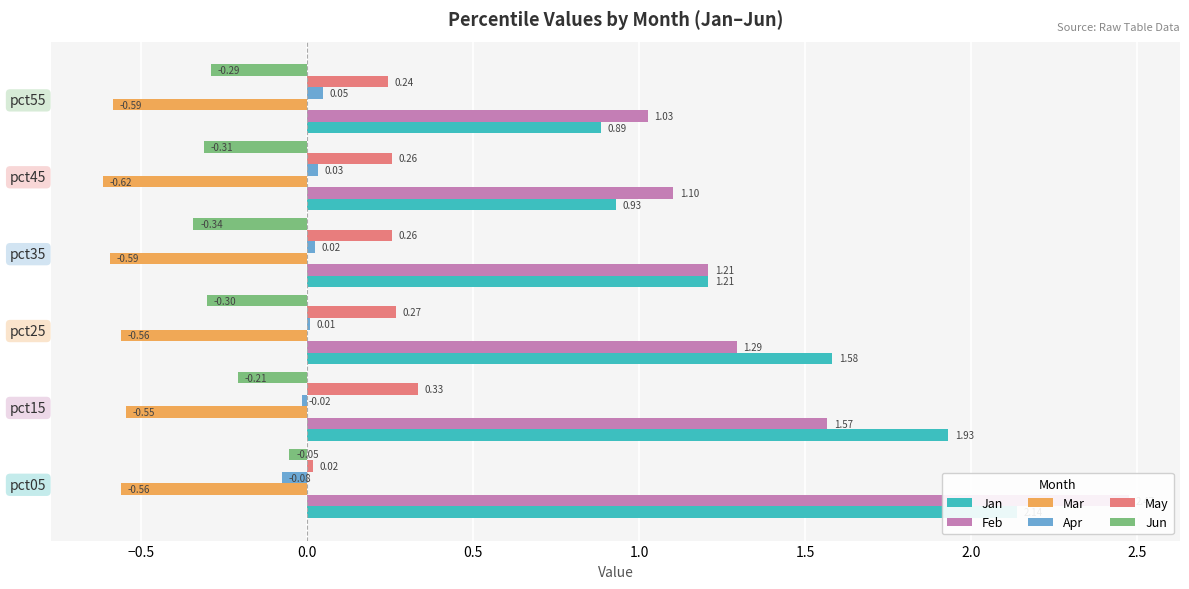

Count the number of categories in the chart.

6